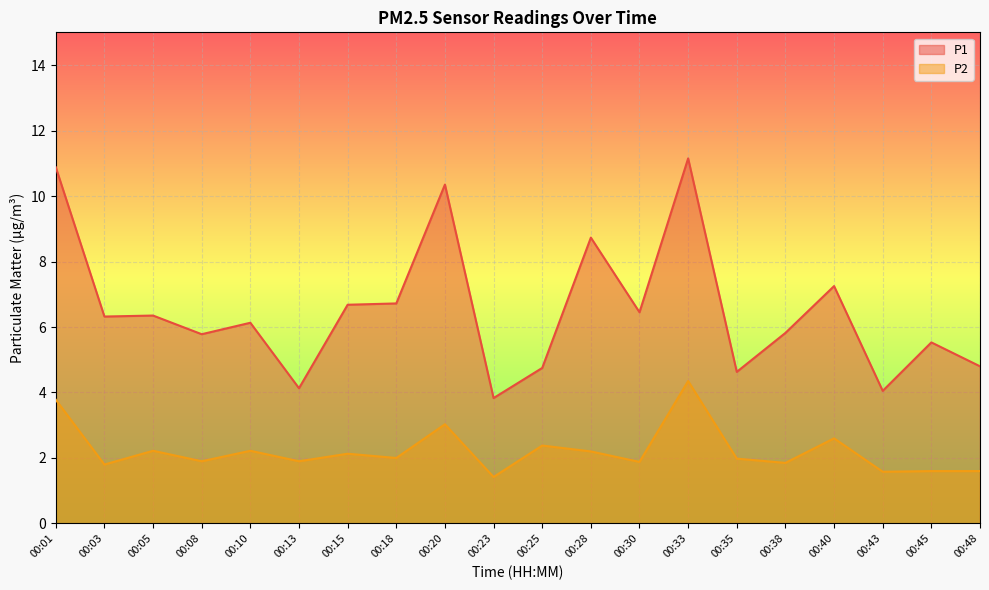

True or false: P1 and P2 intersect in this chart.

False